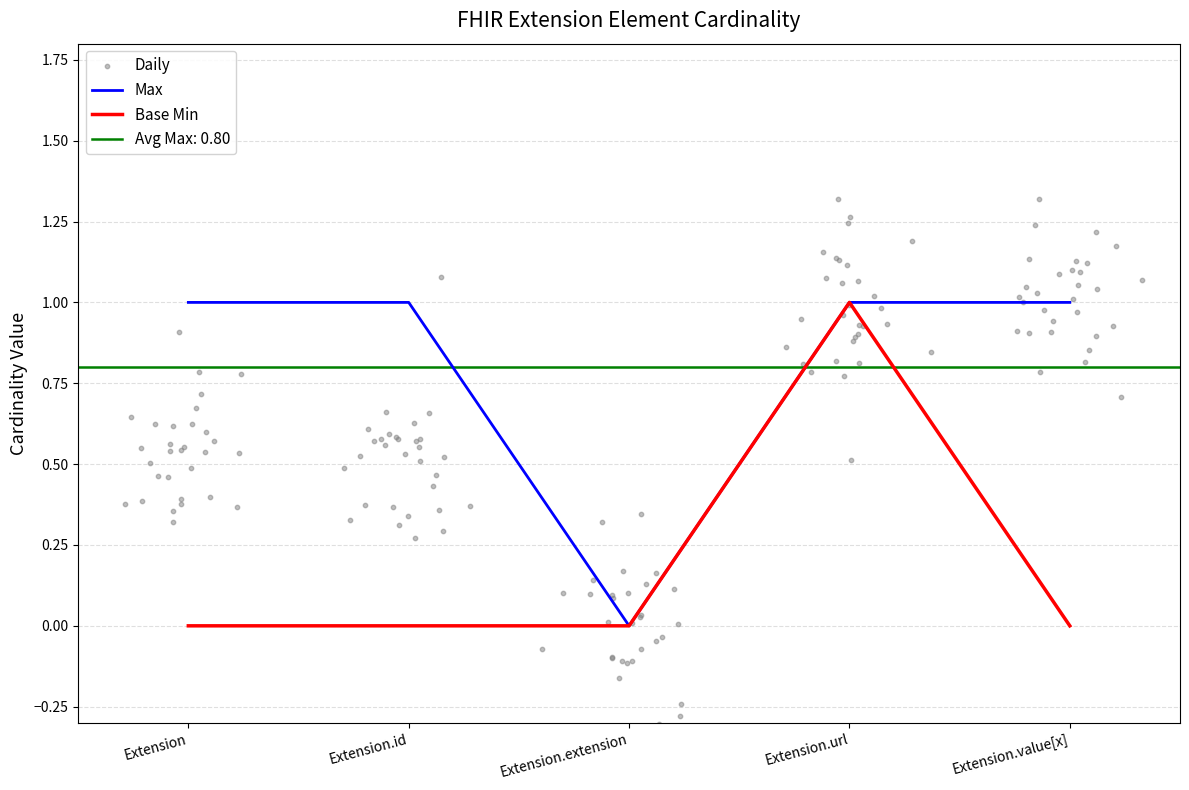

Which series contains the highest Y value?

Max